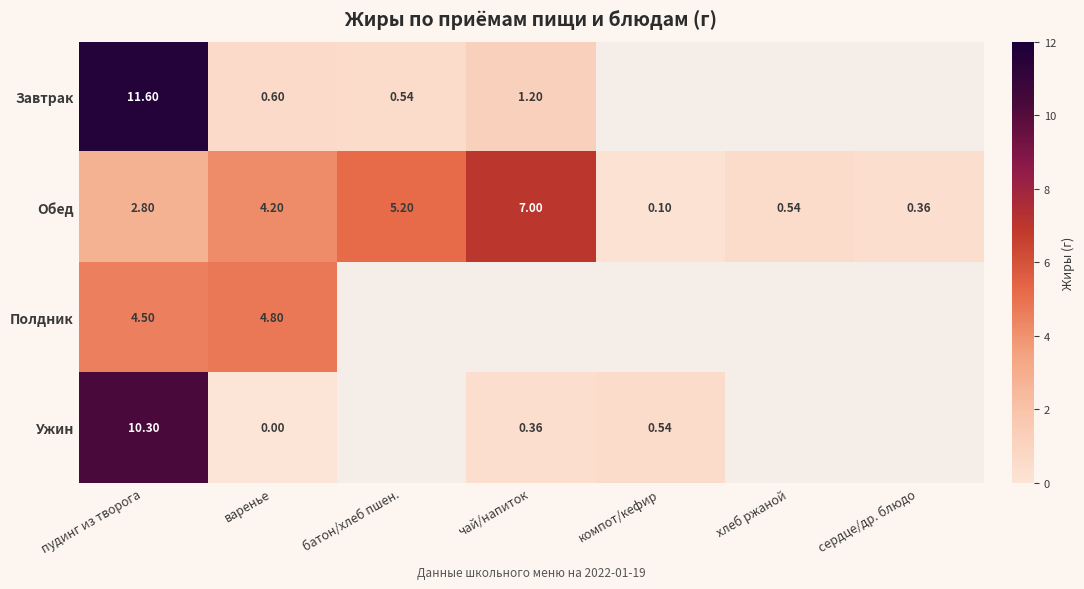

What is the maximum value shown in the chart?

11.6